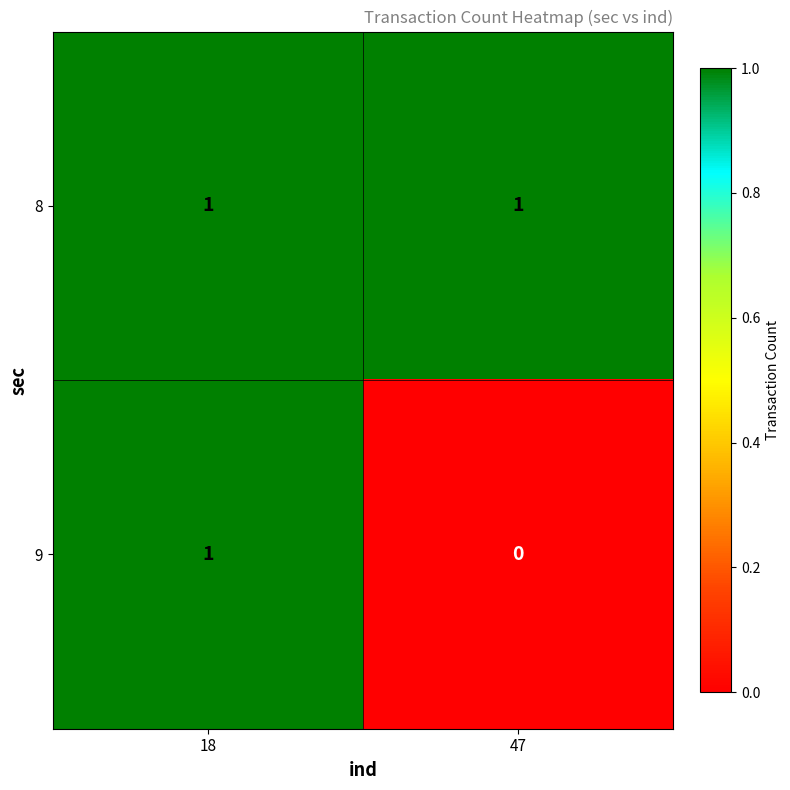

List the series in order of their overall mean, lowest first.

9, 8